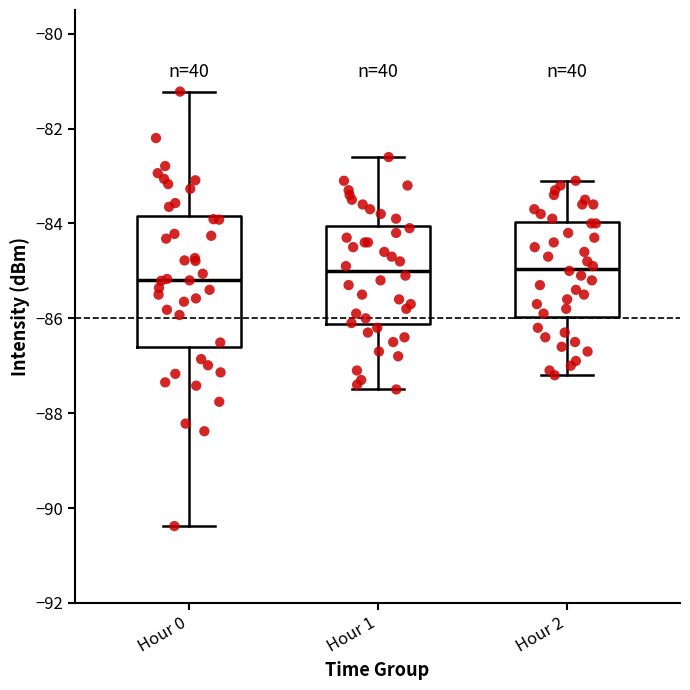

Comparing the boxes themselves (not the whiskers), which one is the tallest?

Hour 0